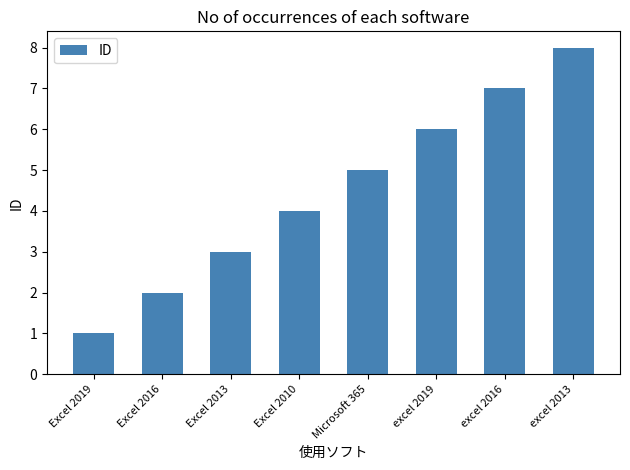

What is the change in value from Excel 2010 to excel 2013?

+4